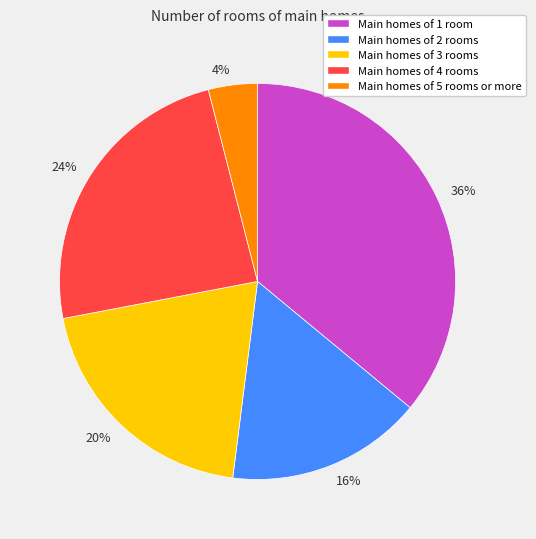

Does Main homes of 3 rooms represent more than half of the total?

No